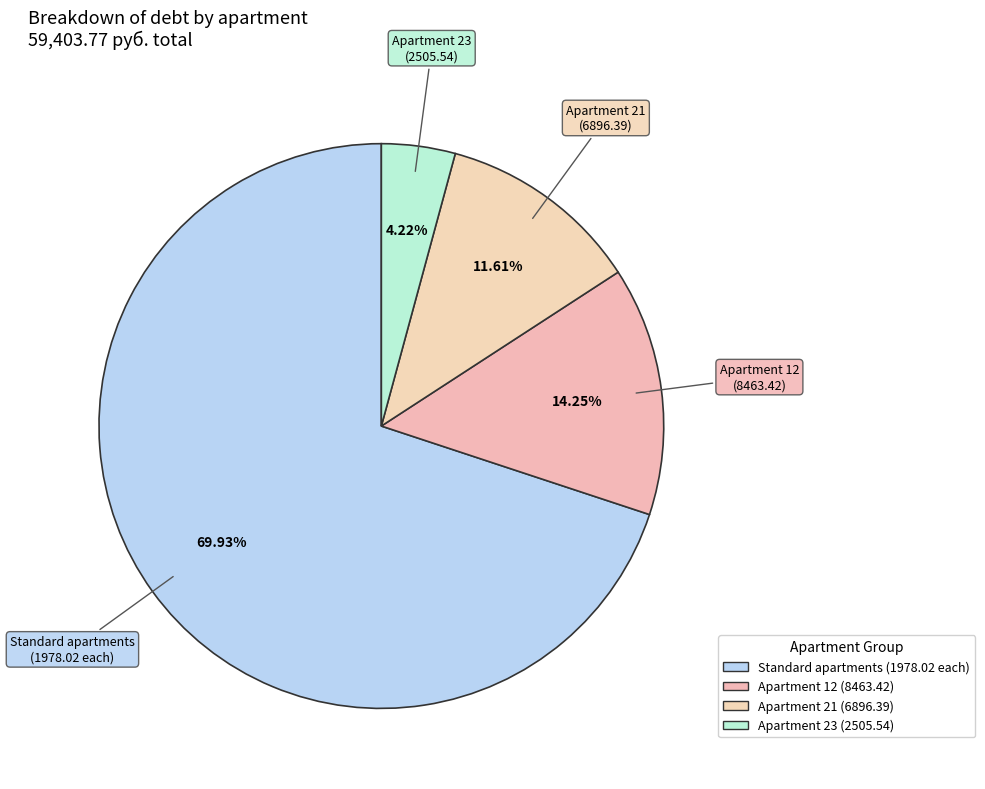

How many segments does this pie chart have?

4